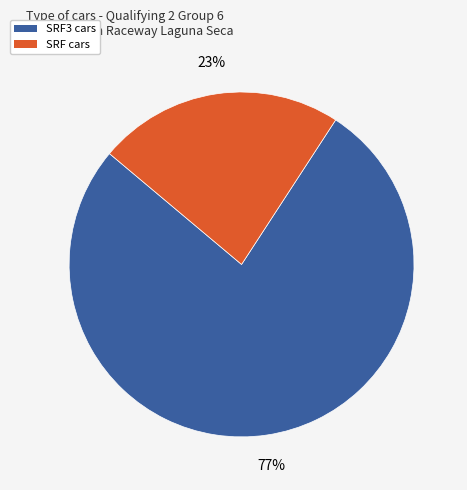

Is there a majority slice in this chart?

Yes